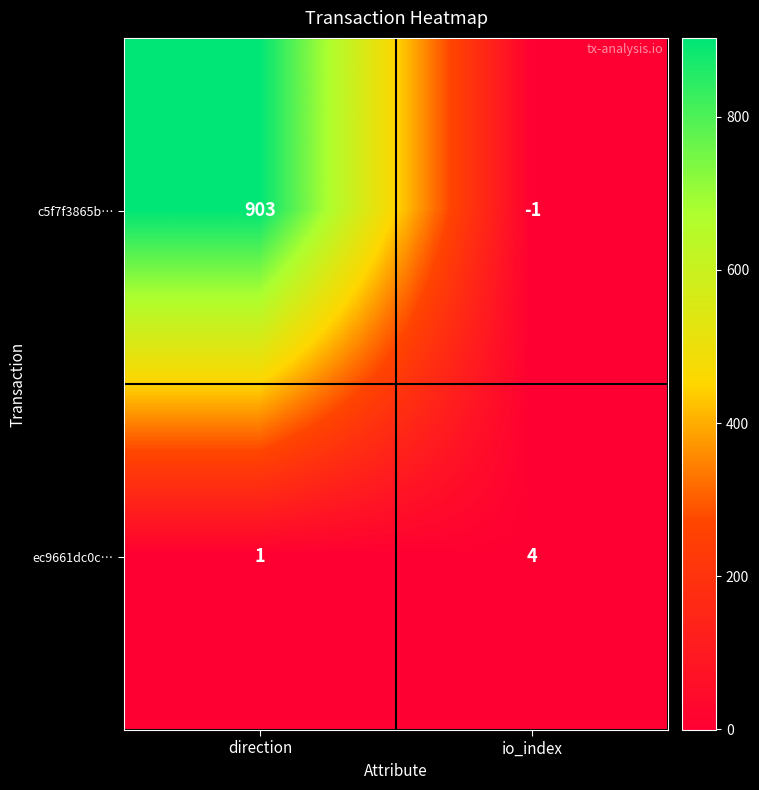

Count the number of data series in this chart.

2